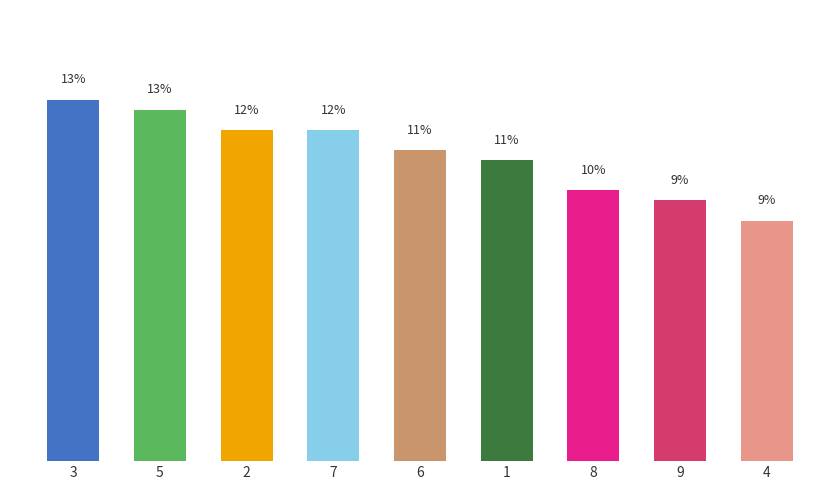

Reading left to right, extract all data points from this chart.

13.1	12.7	12.0	12.0	11.3	10.9	9.8	9.5	8.7